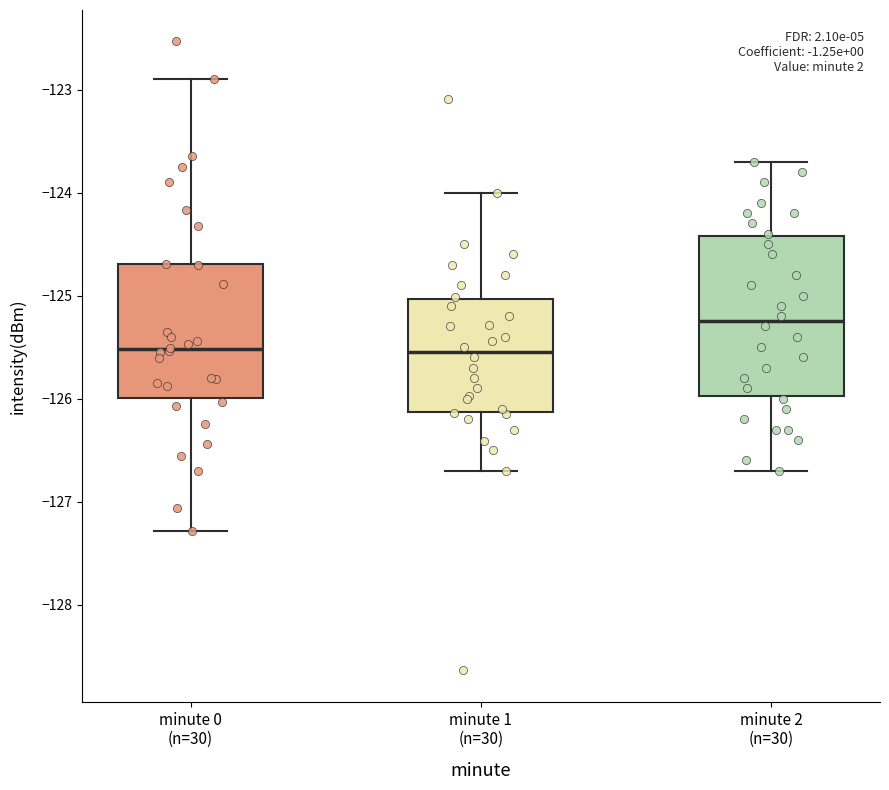

Reading left to right, transcribe this box plot: for each box, give where its median line is, the range the box spans, and where its two whiskers end, as read against the y-axis. The values are not printed on the chart, so give them approximately, as read against the axis.

minute 0 (n=30): median -125.5, box -126.0 to -124.7, whiskers -127.3 to -122.9
minute 1 (n=30): median -125.5, box -126.1 to -125.0, whiskers -126.7 to -124.0
minute 2 (n=30): median -125.2, box -126.0 to -124.4, whiskers -126.7 to -123.7